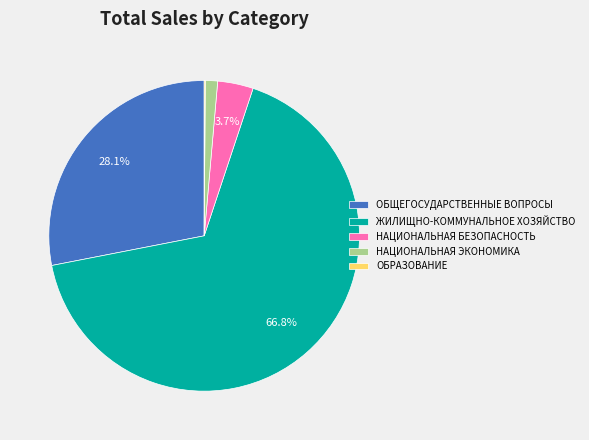

Which category has the biggest portion of the pie?

ЖИЛИЩНО-КОММУНАЛЬНОЕ ХОЗЯЙСТВО